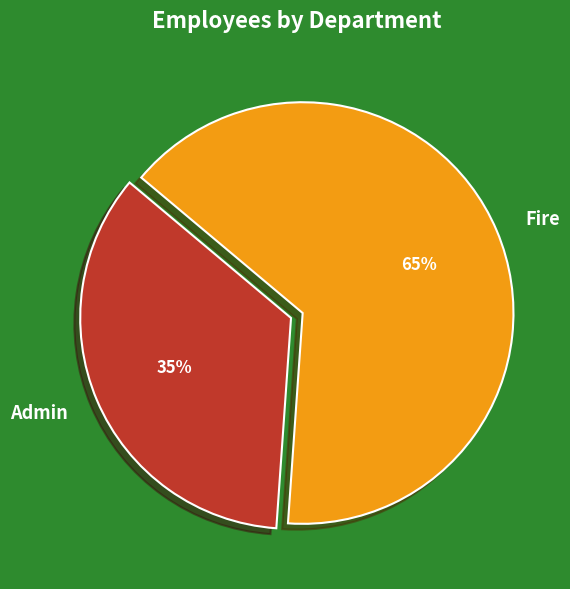

Rank the categories by value from highest to lowest.

Fire, Admin